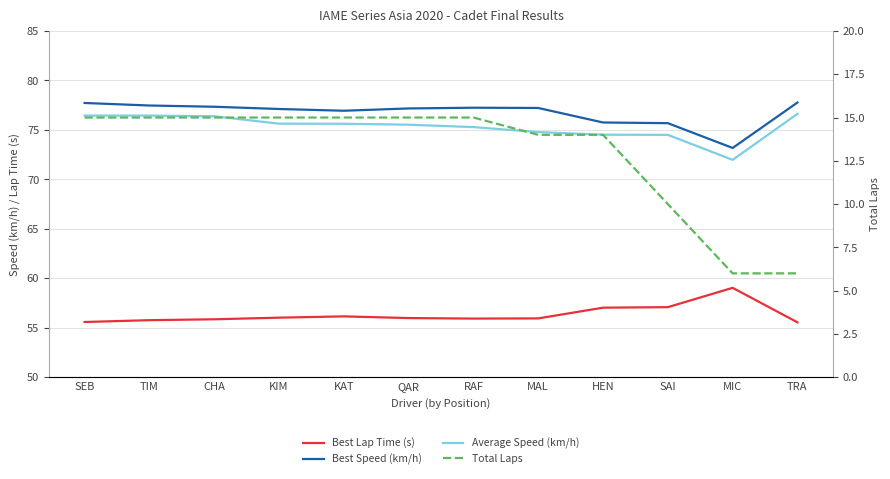

What is the minimum value for Average Speed (km/h)?

72.0